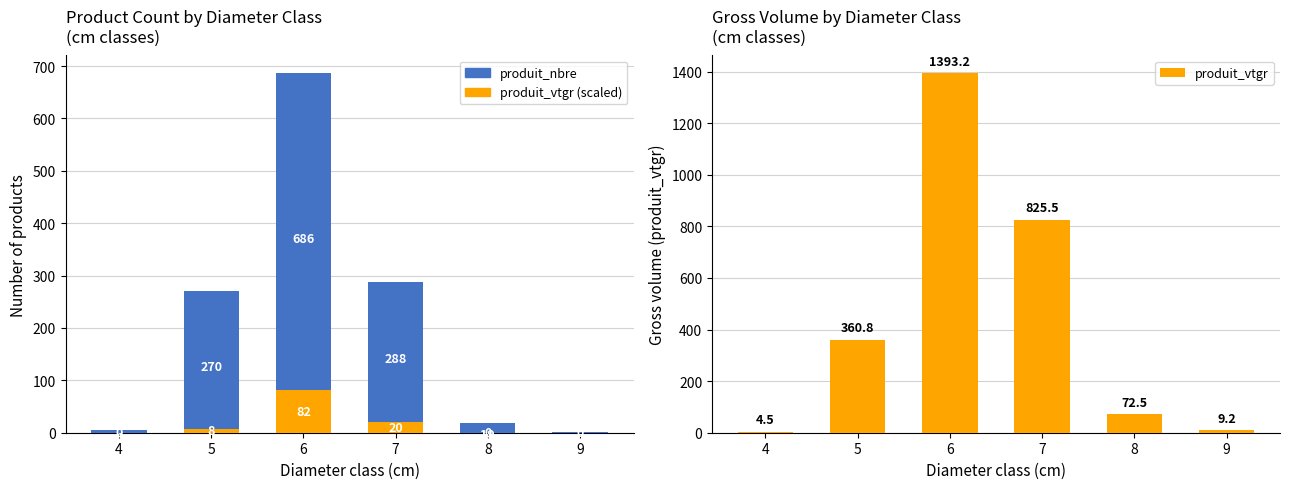

Reading left to right, list all the values displayed in this chart.

produit_vtgr (accent): 0.0	8.0	82.0	20.0	0.0	0.0
produit_nbre: 6.0	262.0	604.0	268.0	19.0	2.0
produit_vtgr: 4.5	360.8	1393.2	825.5	72.5	9.2